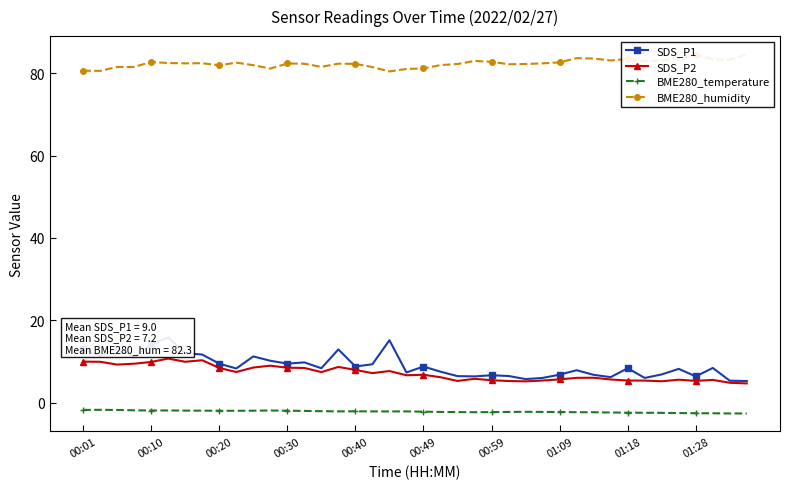

Reading left to right, what are all the values shown in this chart?

SDS_P1: 13.0	11.4	13.2	11.1	14.1	15.9	12.1	11.7	9.5	8.3	11.2	10.2	9.5	9.8	8.4	12.9	8.8	9.3	15.2	7.3	8.8	7.5	6.5	6.4	6.7	6.5	5.8	6.0	6.8	7.9	6.8	6.2	8.4	6.0	6.9	8.2	6.4	8.4	5.3	5.3
SDS_P2: 10.0	9.9	9.3	9.5	9.9	10.7	9.9	10.3	8.4	7.5	8.6	9.0	8.5	8.4	7.5	8.7	8.0	7.2	7.7	6.7	6.8	6.2	5.3	5.8	5.5	5.3	5.2	5.4	5.7	6.0	6.1	5.7	5.4	5.4	5.2	5.6	5.3	5.5	4.8	4.7
BME280_temperature: -1.7	-1.7	-1.8	-1.8	-1.9	-1.9	-1.9	-1.9	-1.9	-1.9	-1.9	-1.9	-1.9	-2.0	-2.0	-2.1	-2.1	-2.1	-2.1	-2.1	-2.2	-2.2	-2.3	-2.3	-2.3	-2.2	-2.2	-2.2	-2.2	-2.3	-2.3	-2.4	-2.4	-2.4	-2.5	-2.5	-2.5	-2.5	-2.6	-2.6
BME280_humidity: 80.6	80.5	81.5	81.5	82.7	82.4	82.4	82.4	81.9	82.5	81.9	81.1	82.3	82.3	81.5	82.3	82.2	81.5	80.4	81.0	81.1	81.9	82.2	82.9	82.8	82.1	82.2	82.4	82.6	83.6	83.5	83.0	83.4	82.9	83.0	83.6	84.5	83.4	83.2	84.6